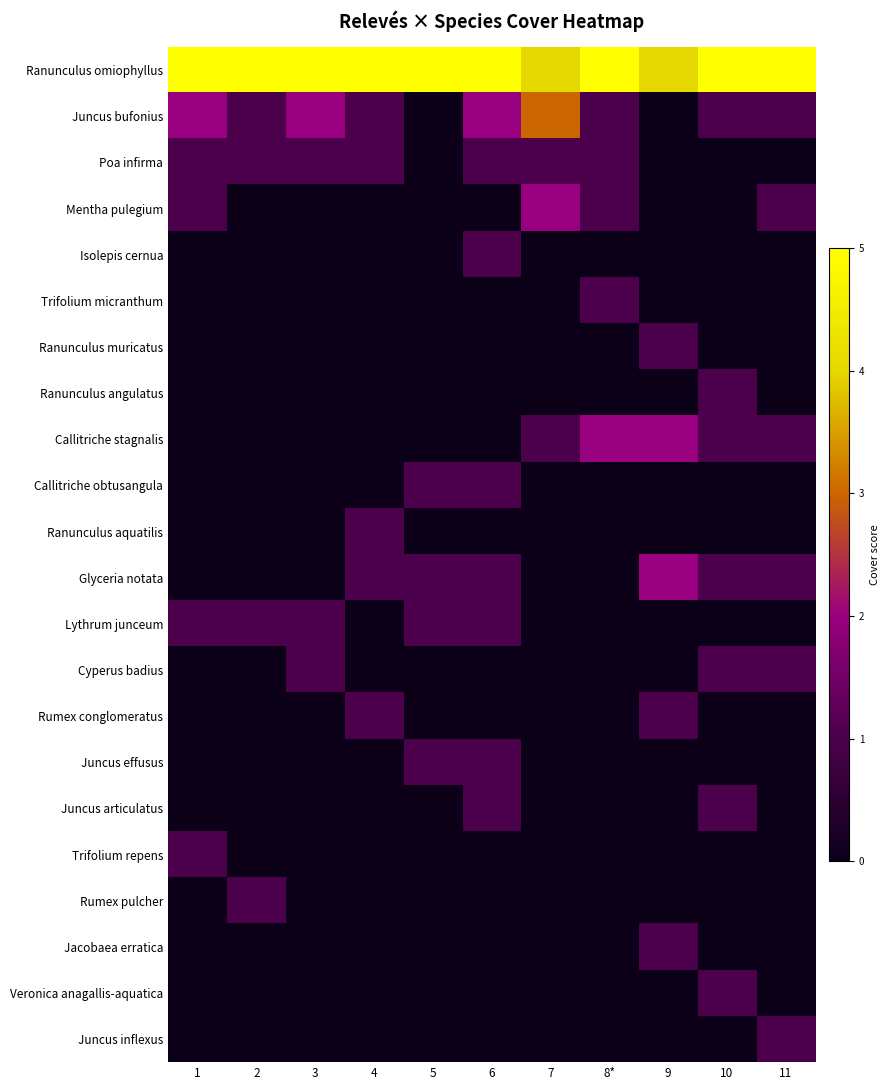

What is the difference between the highest and lowest values at 7?

4